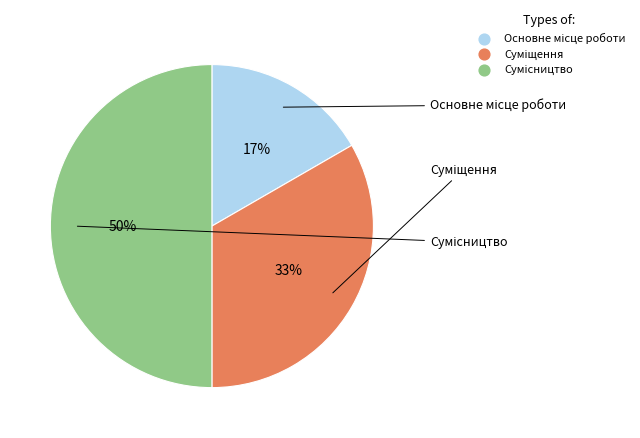

To the nearest percent, what is the difference between the largest and smallest slice percentages?

33%